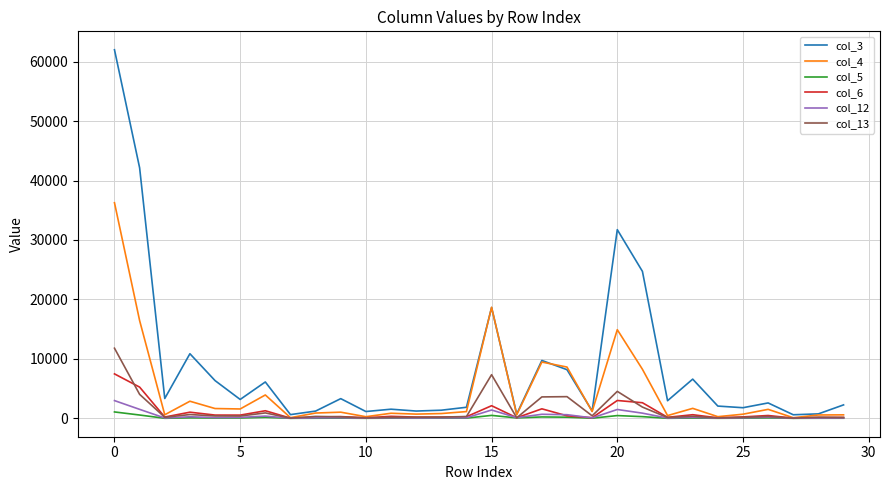

What is the greatest value displayed?

62003